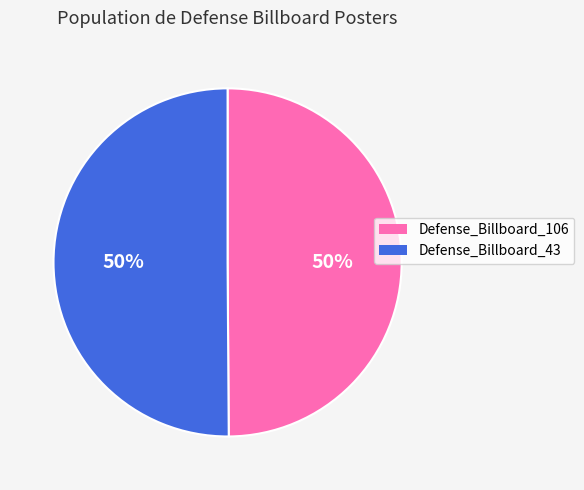

To the nearest percent, what is the average slice percentage?

50%